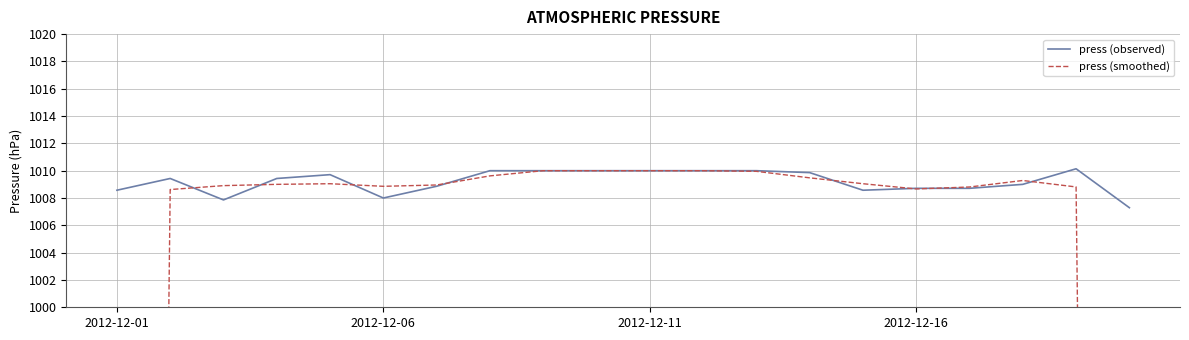

What is the value of the press (smoothed) point at the 20th from the left?

672.5